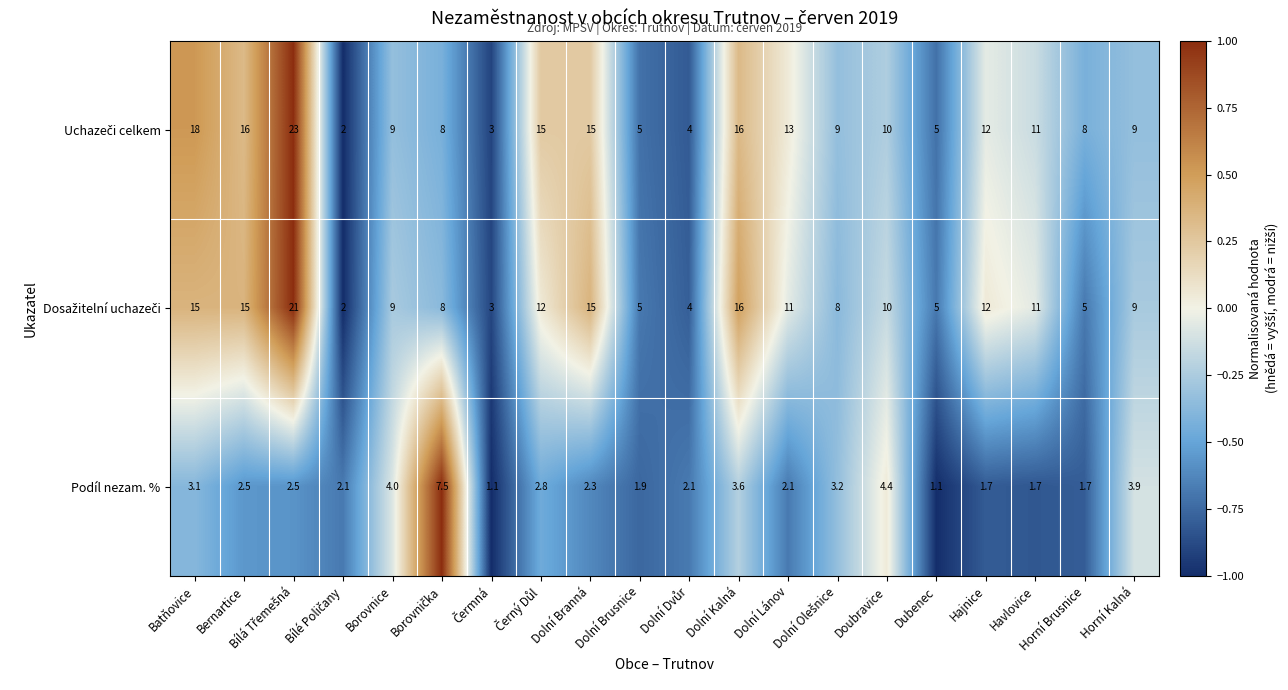

What is the difference between the Podíl nezam. % values at Doubravice and Dubenec?

3.3